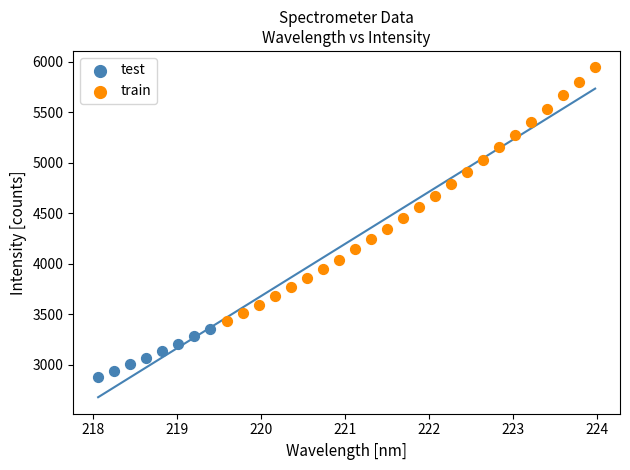

Which series has the largest Y range (max minus min)?

train